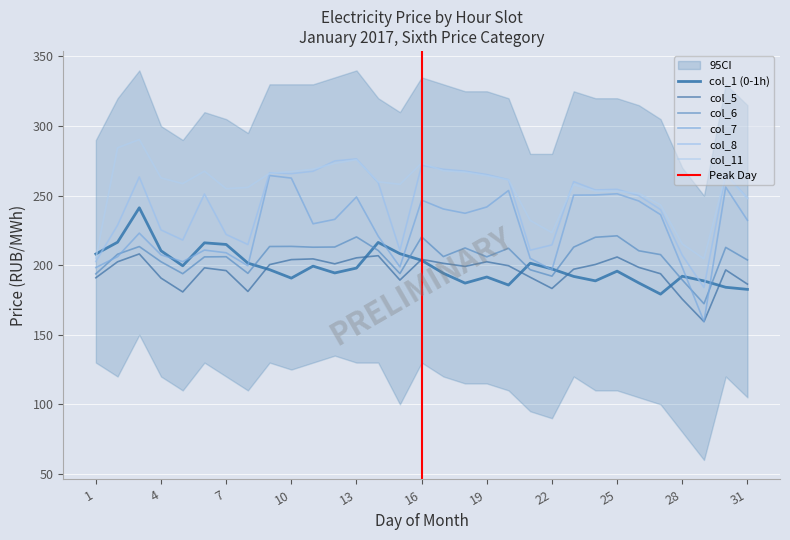

Rank the series by their maximum value, from lowest to highest.

col_5, col_6, col_1, col_7, col_8, col_11